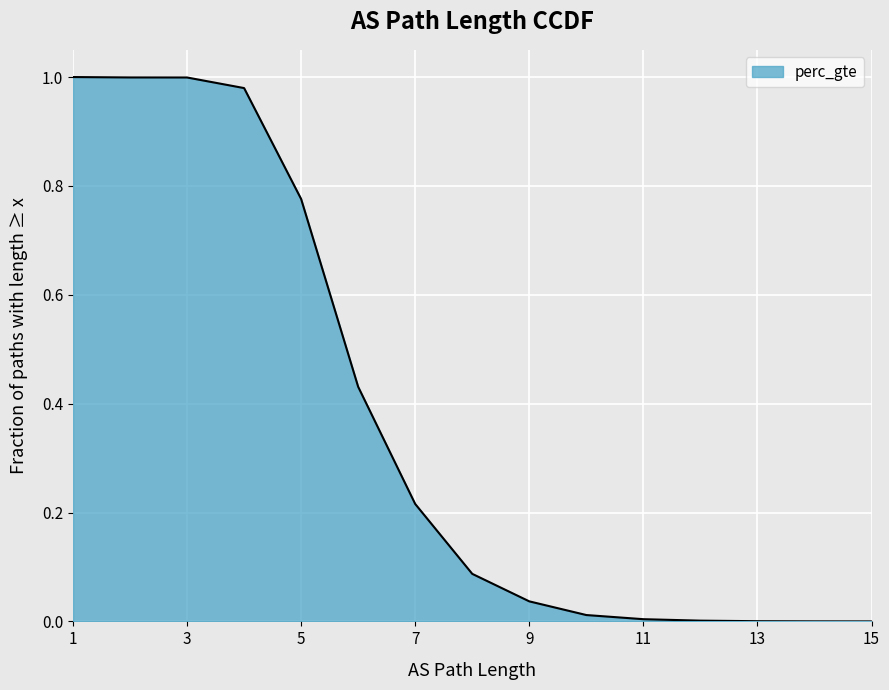

What is the change in value from 5 to 13?

-0.8